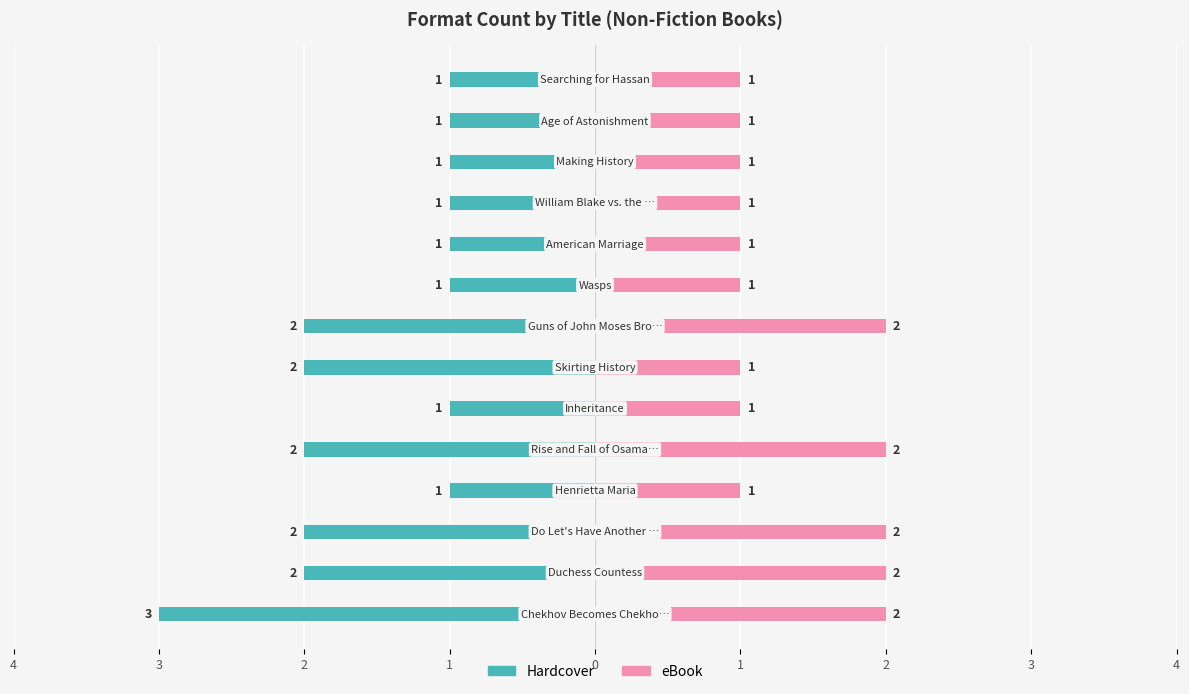

How many groups of bars are there?

14